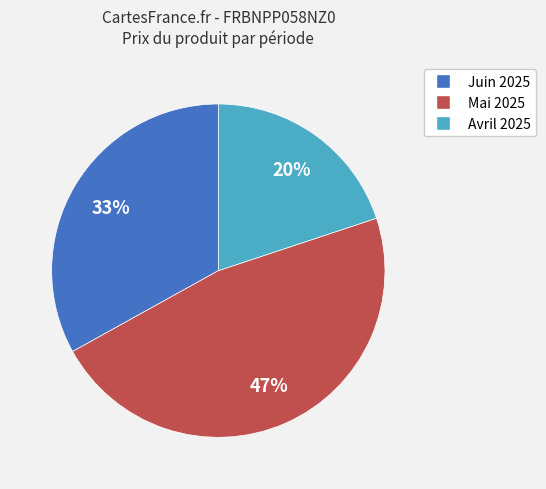

How many slices are in this pie chart?

3